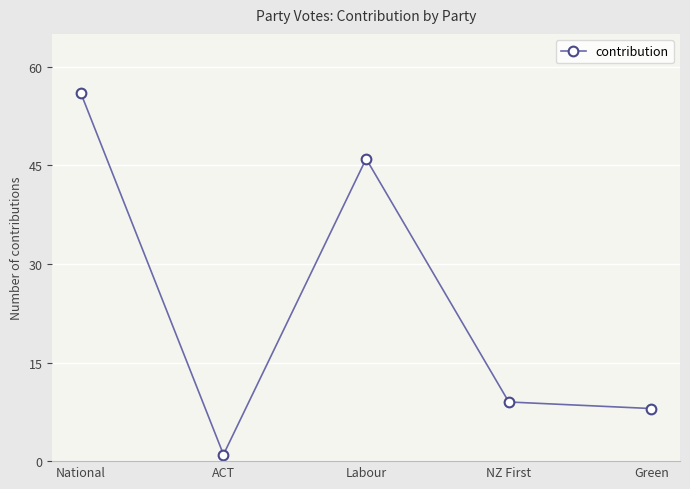

Which category has the lowest value across all series?

ACT